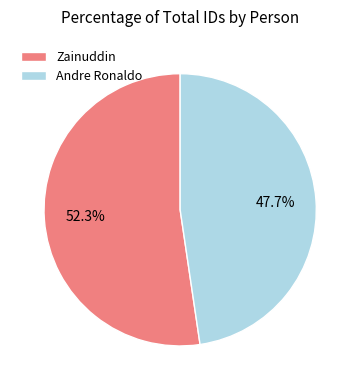

How many segments does this pie chart have?

2